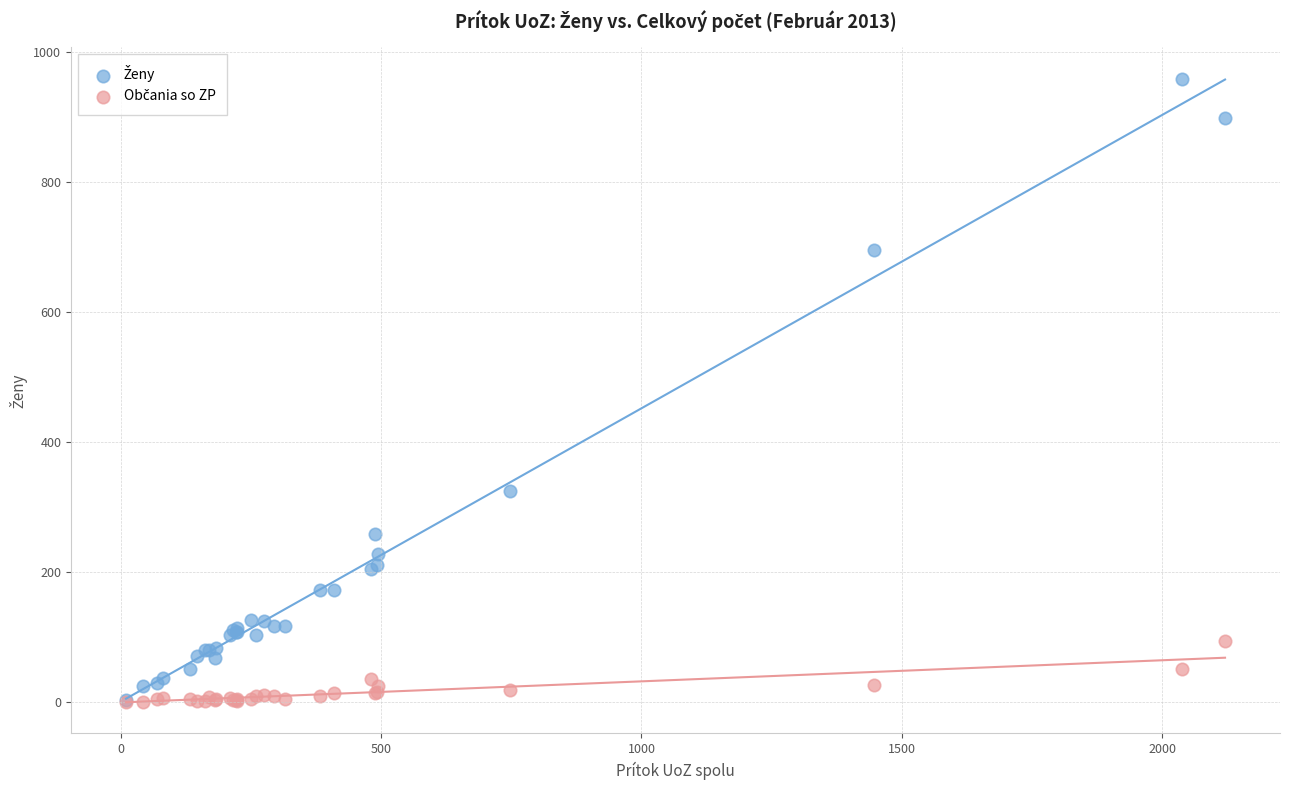

Across all series, what Y value is closest to 479?

324